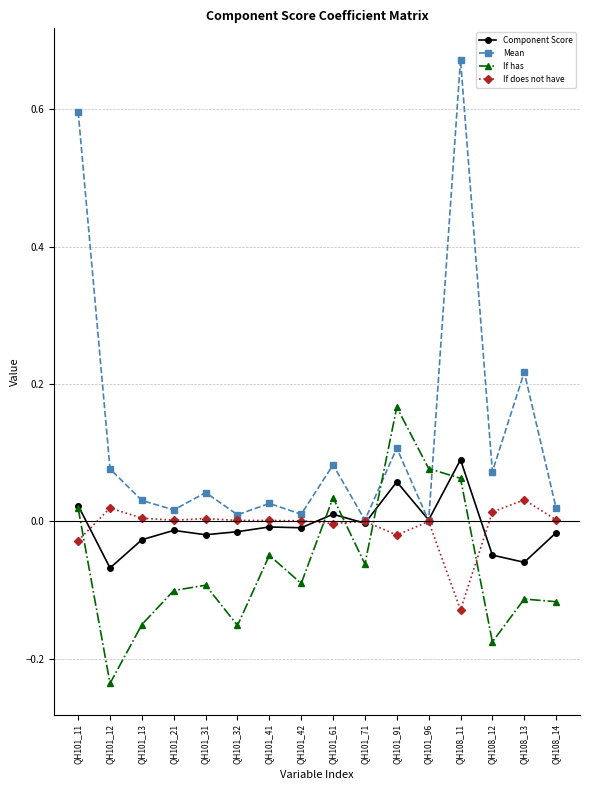

Which category has the highest value across all series?

QH108_11